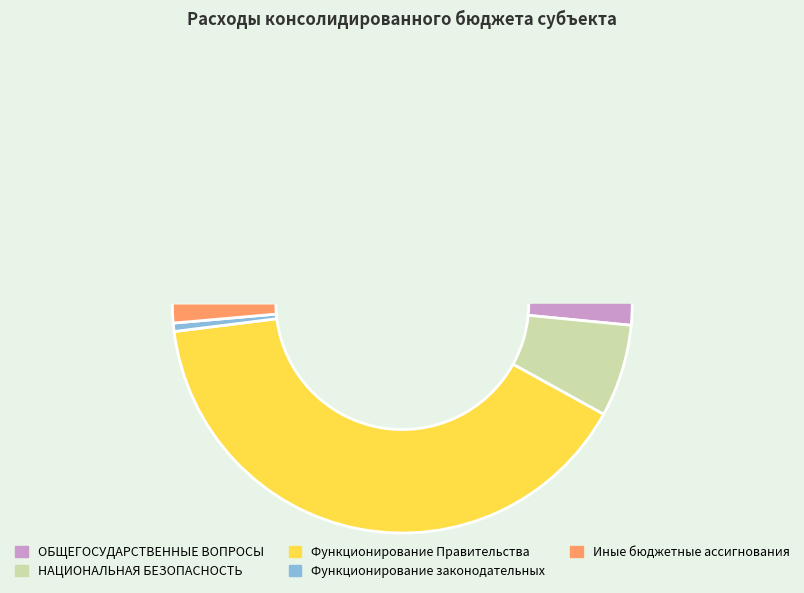

Does any single category account for the majority?

Yes